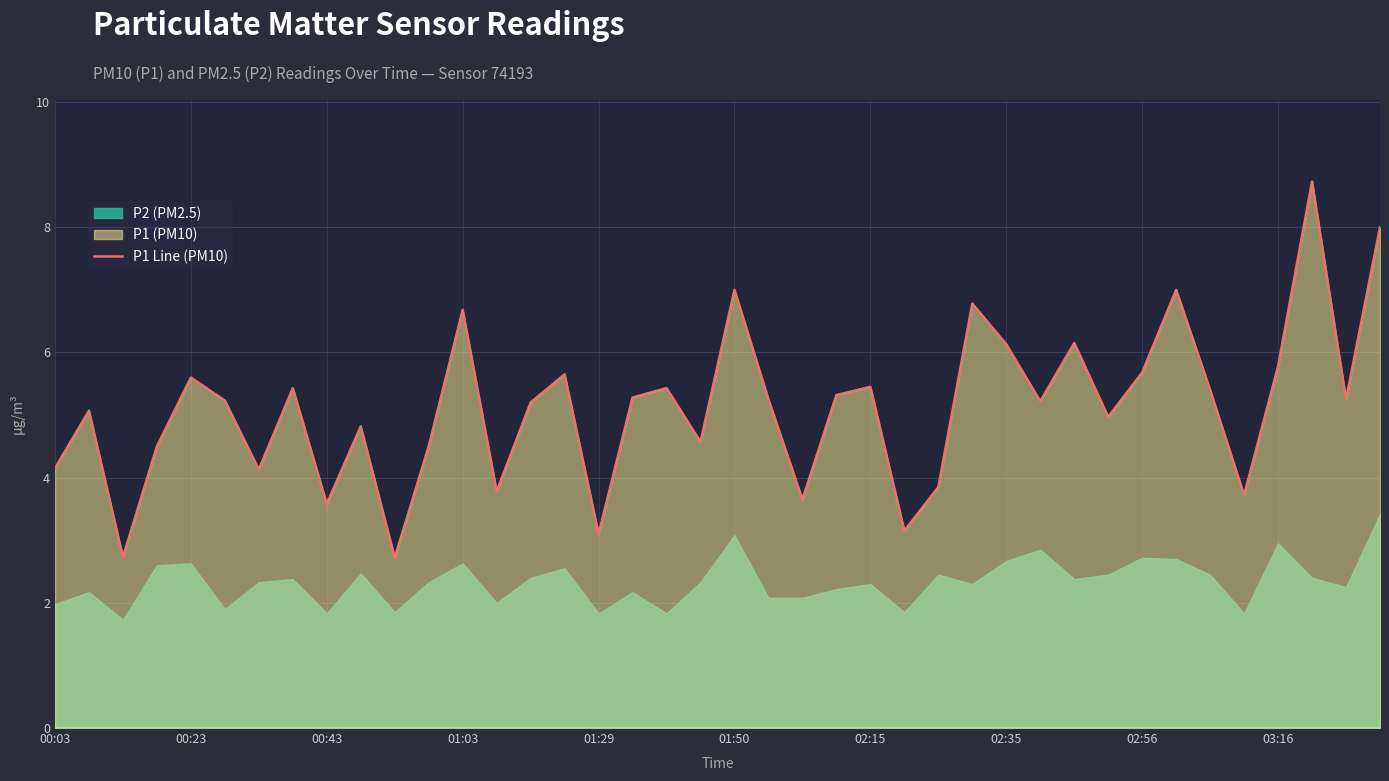

How many lines are shown in the chart?

1